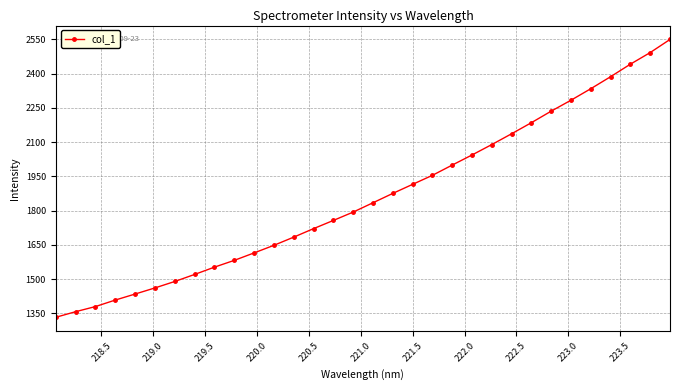

What is the sum of all values?

59496.6